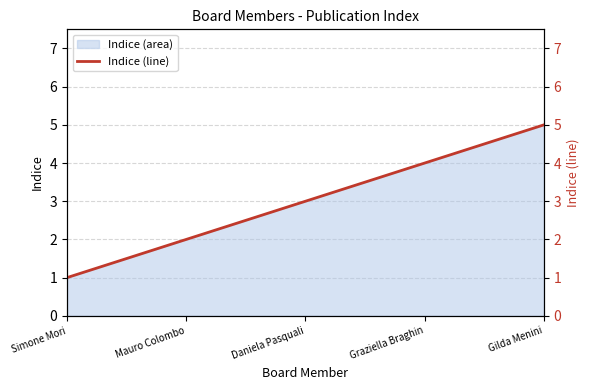

True or false: the data has more than 0 interior local peaks.

False